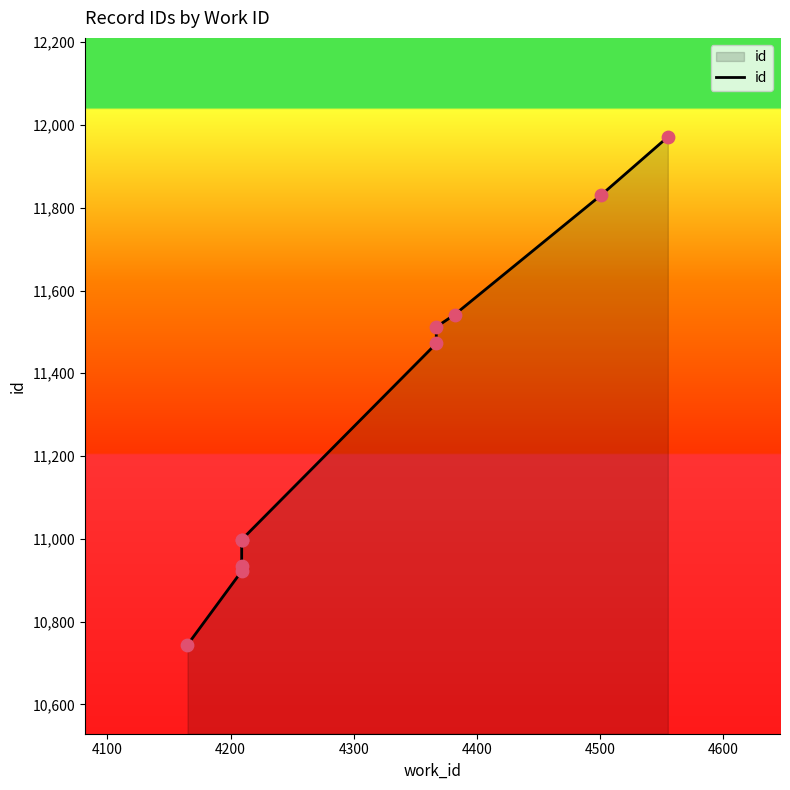

What is the change in value from 4300 to 4600?

+515